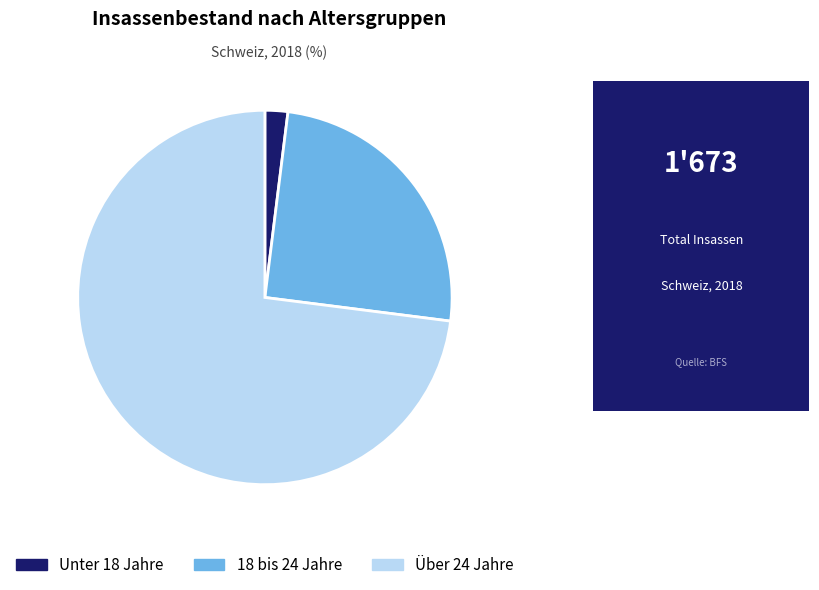

Between Unter 18 Jahre and Über 24 Jahre, which is larger?

Über 24 Jahre